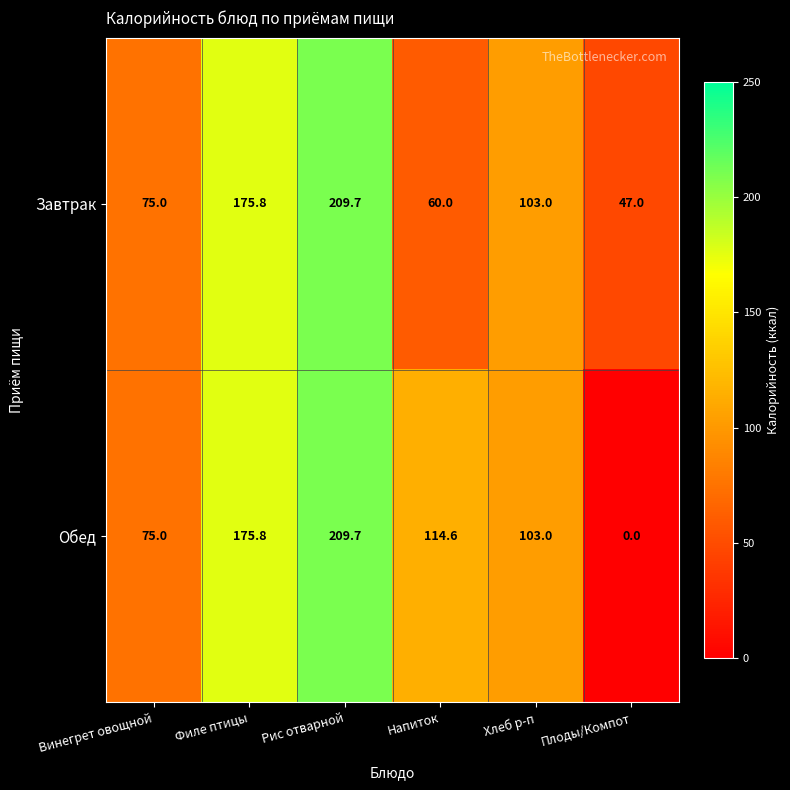

Reading right to left, transcribe all the data shown in this chart.

Завтрак: Плоды/Компот=47.0	Хлеб р-п=103.0	Напиток=60.0	Рис отварной=209.7	Филе птицы=175.8	Винегрет овощной=75.0
Обед: Плоды/Компот=0.0	Хлеб р-п=103.0	Напиток=114.6	Рис отварной=209.7	Филе птицы=175.8	Винегрет овощной=75.0